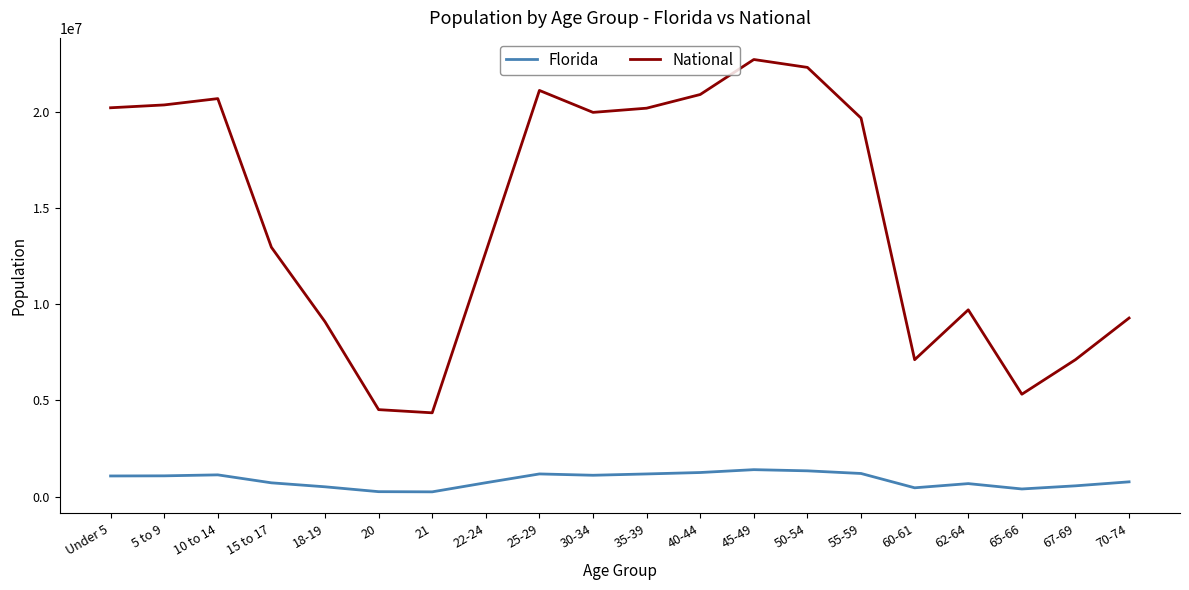

Rank the series at 10 to 14 from highest to lowest value.

National, Florida